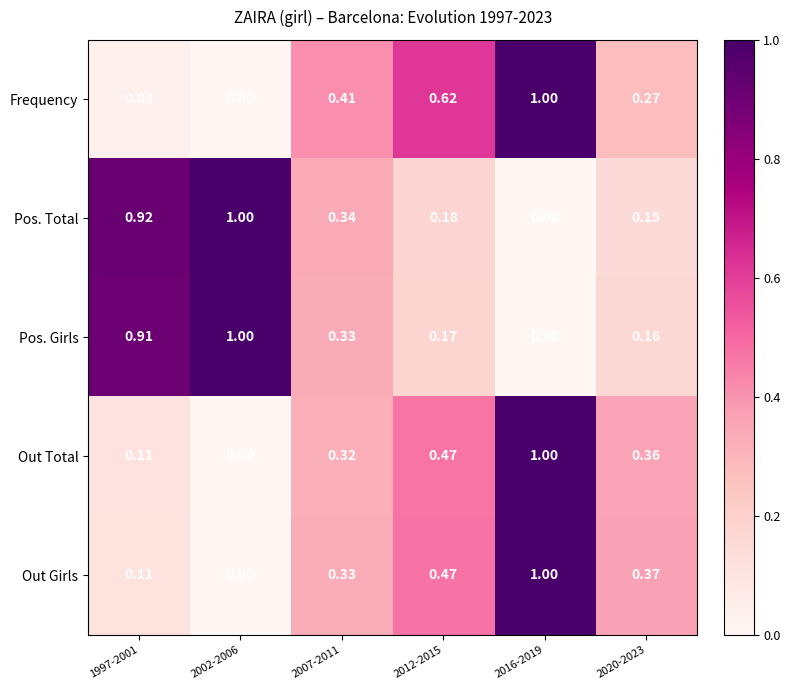

Is the value of Pos. Girls at 2020-2023 greater than the value of Frequency at 2012-2015?

No